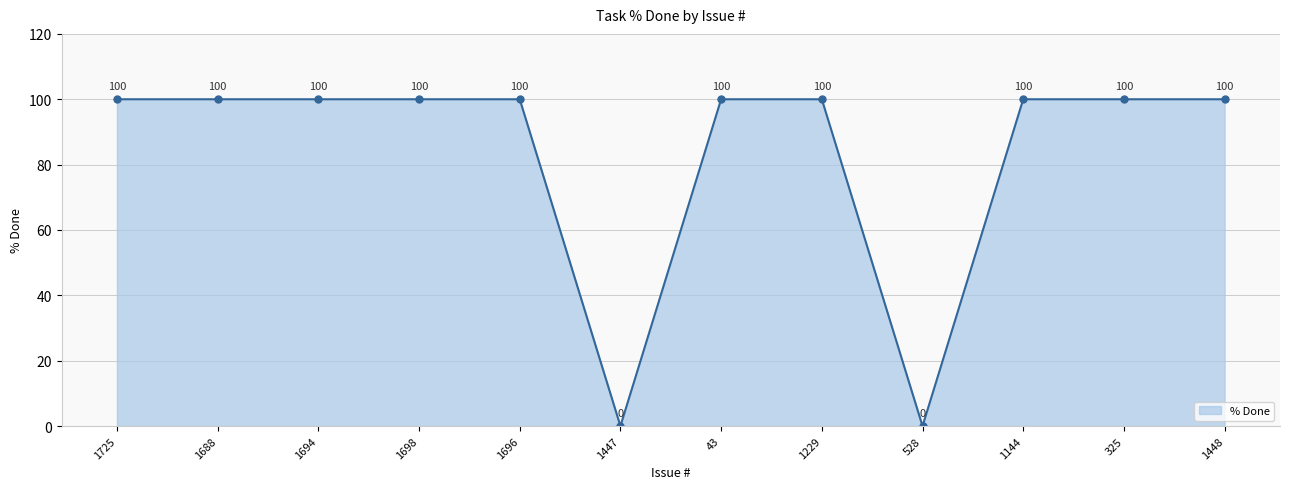

What value does the data have at 1144, to the nearest 5?

100